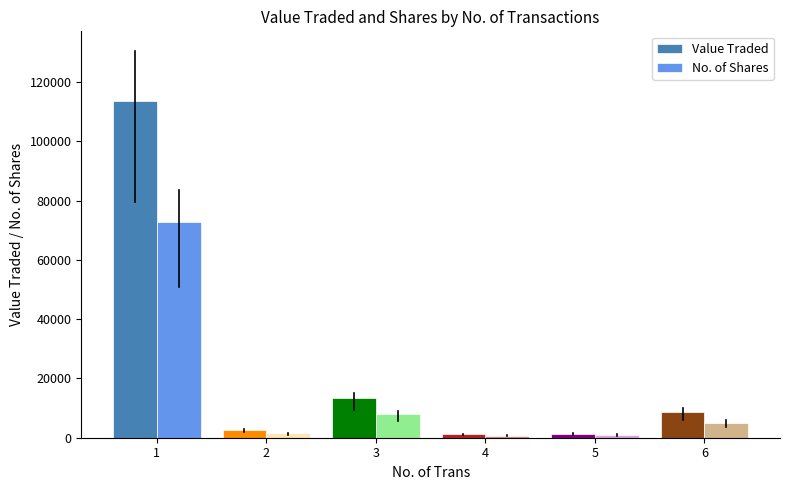

Rank the series by their maximum value, from highest to lowest.

Value Traded, No. of Shares